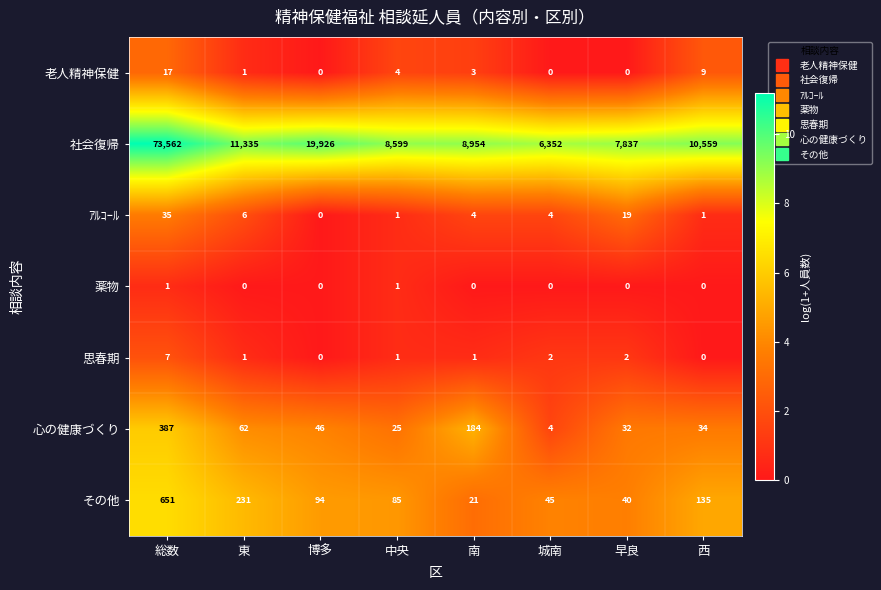

What is the greatest value displayed?

73562